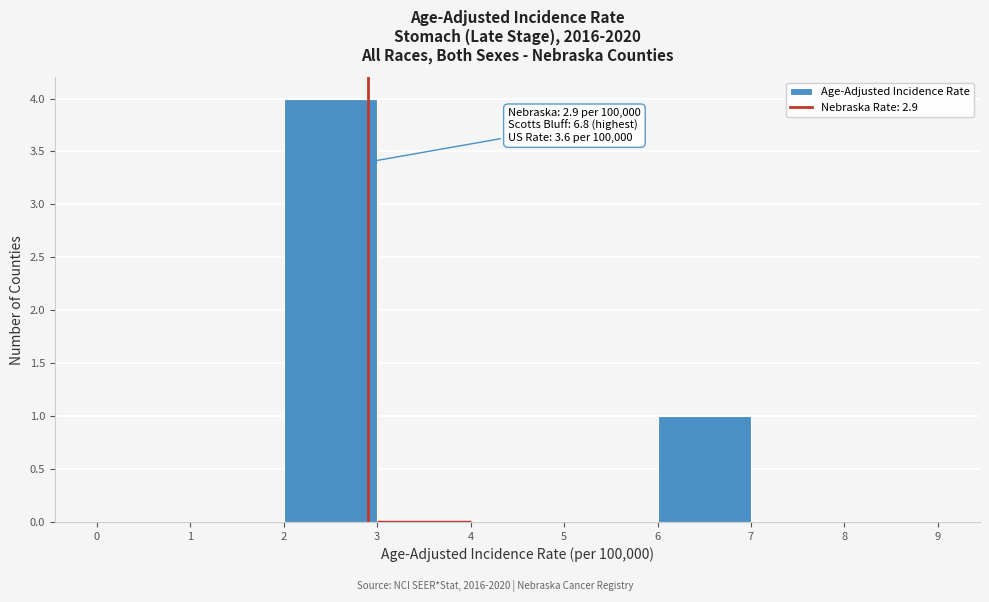

Over which range of the x-axis is the bar tallest?

2 to 3